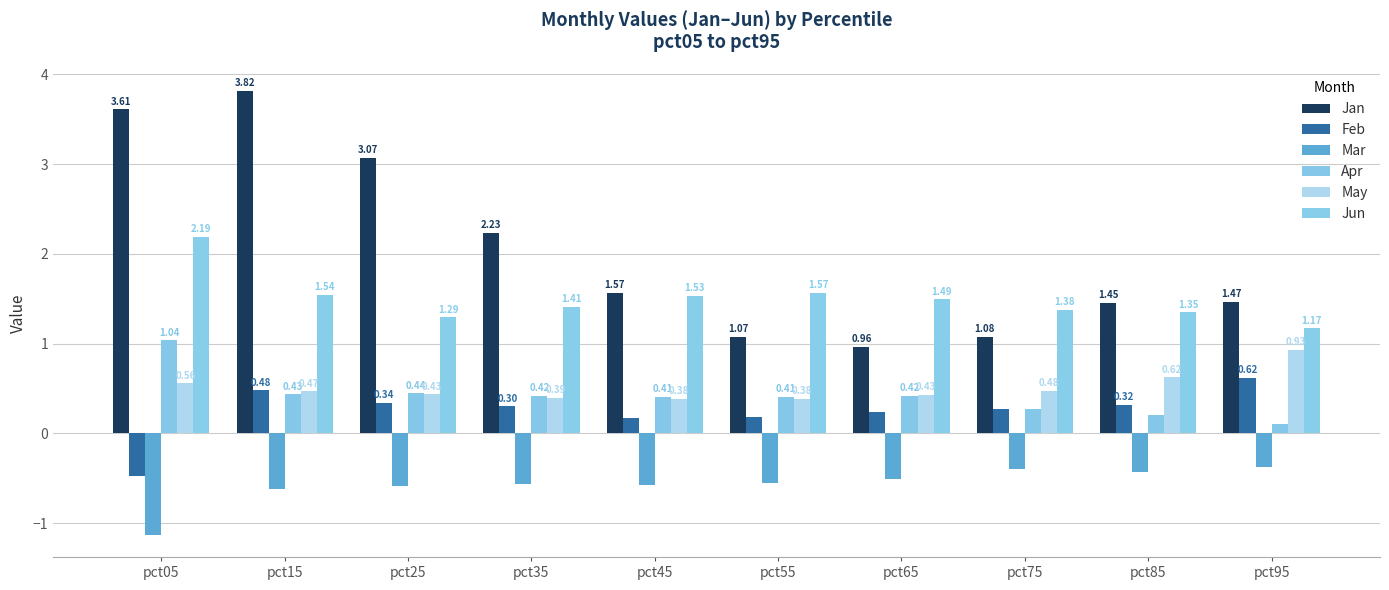

How many bars are there in each group?

6